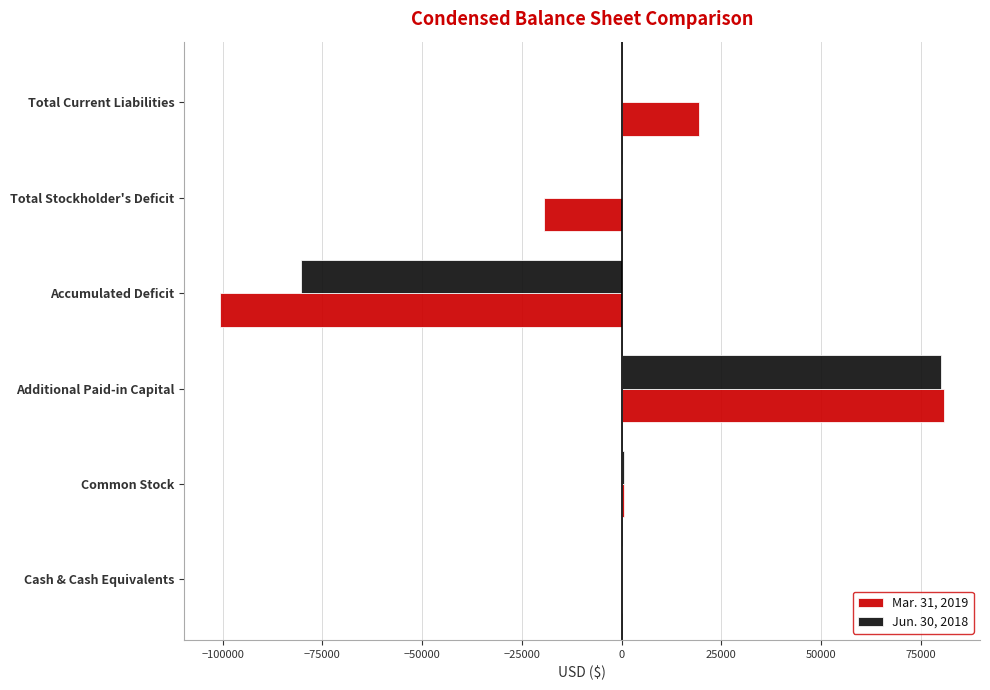

Which label corresponds to the largest value in the chart?

Additional Paid-in Capital